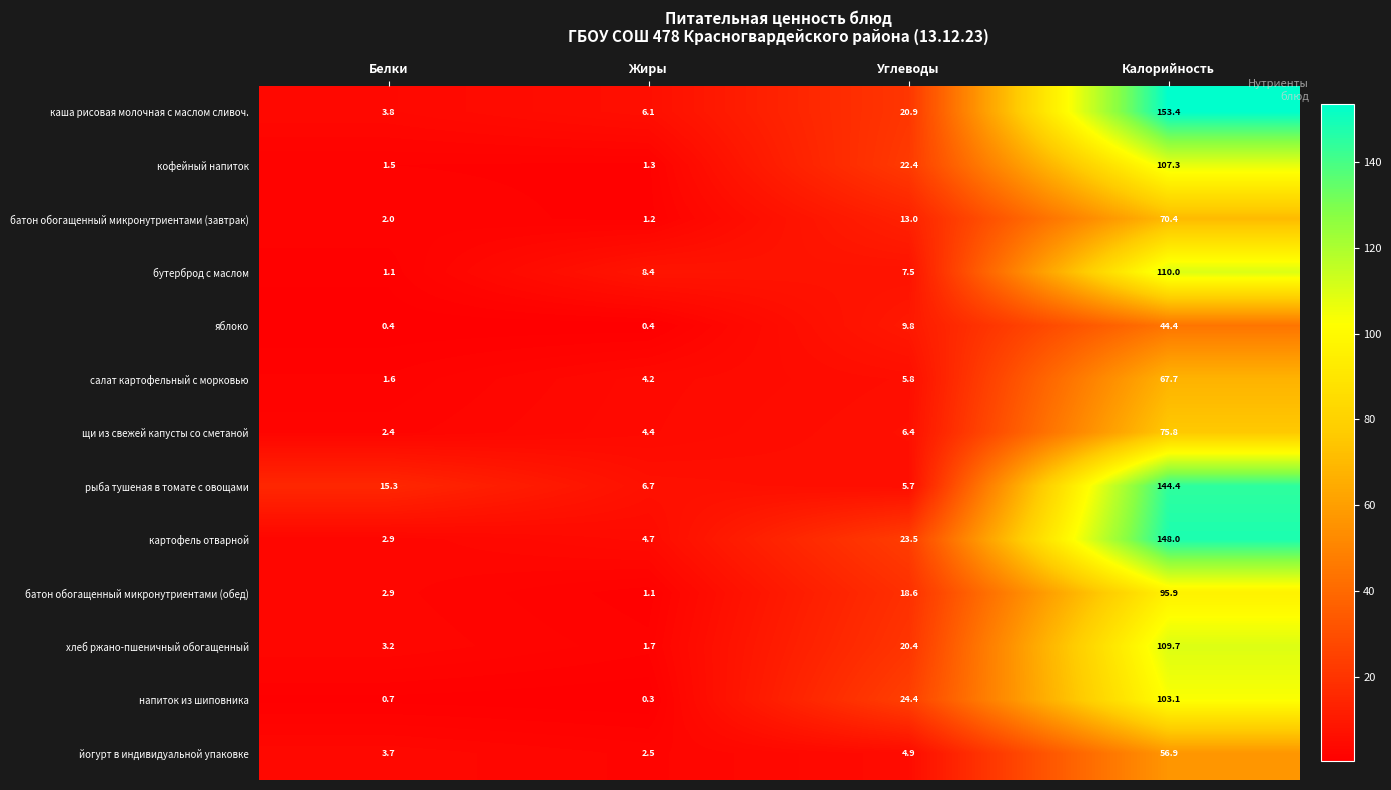

Is the value of кофейный напиток at Жиры greater than the value of напиток из шиповника at Калорийность?

No